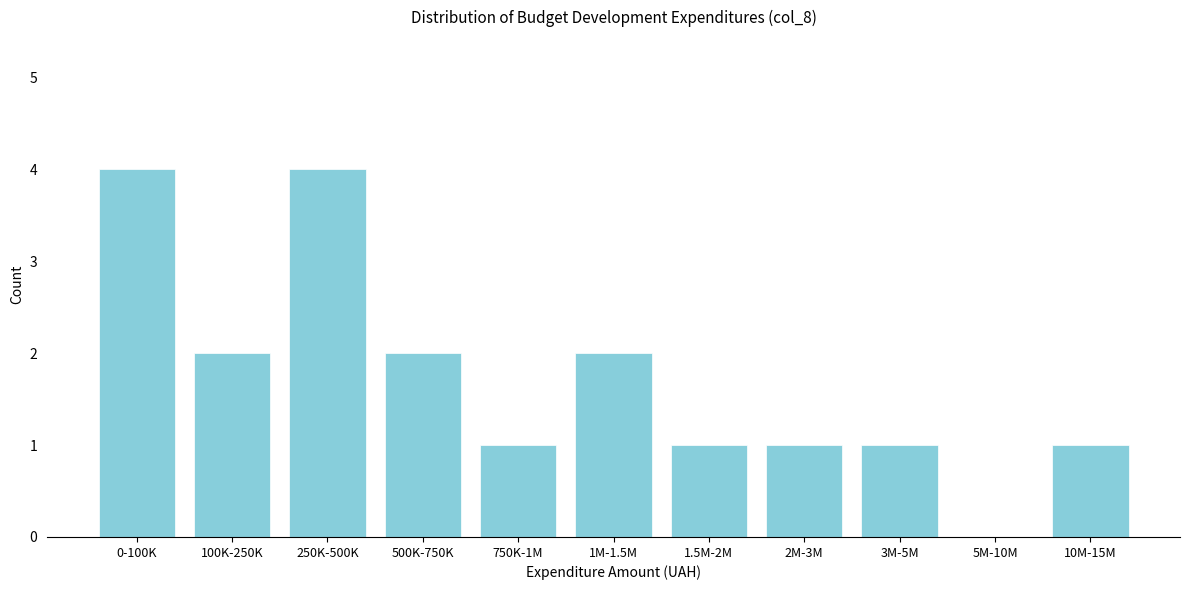

Reading left to right, what are all the values shown in this chart?

0-100K=4	100K-250K=2	250K-500K=4	500K-750K=2	750K-1M=1	1M-1.5M=2	1.5M-2M=1	2M-3M=1	3M-5M=1	5M-10M=0	10M-15M=1